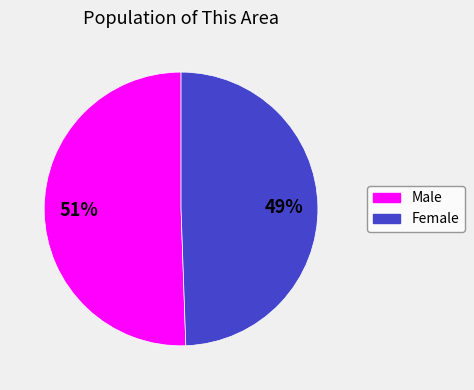

Does Female account for over 50% of the chart?

No